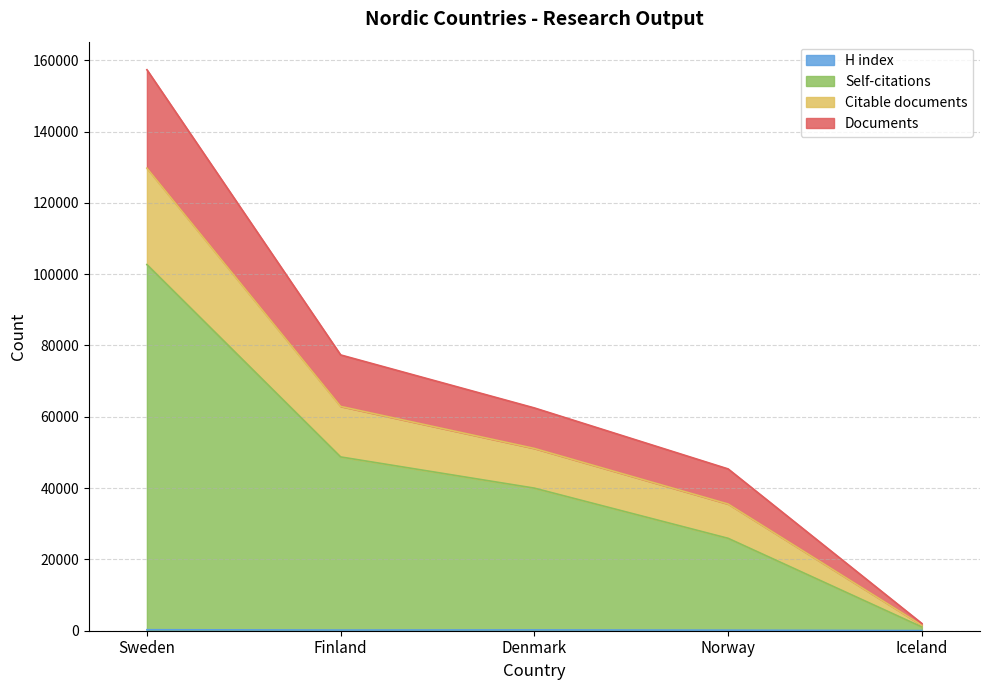

How many lines are shown in the chart?

4